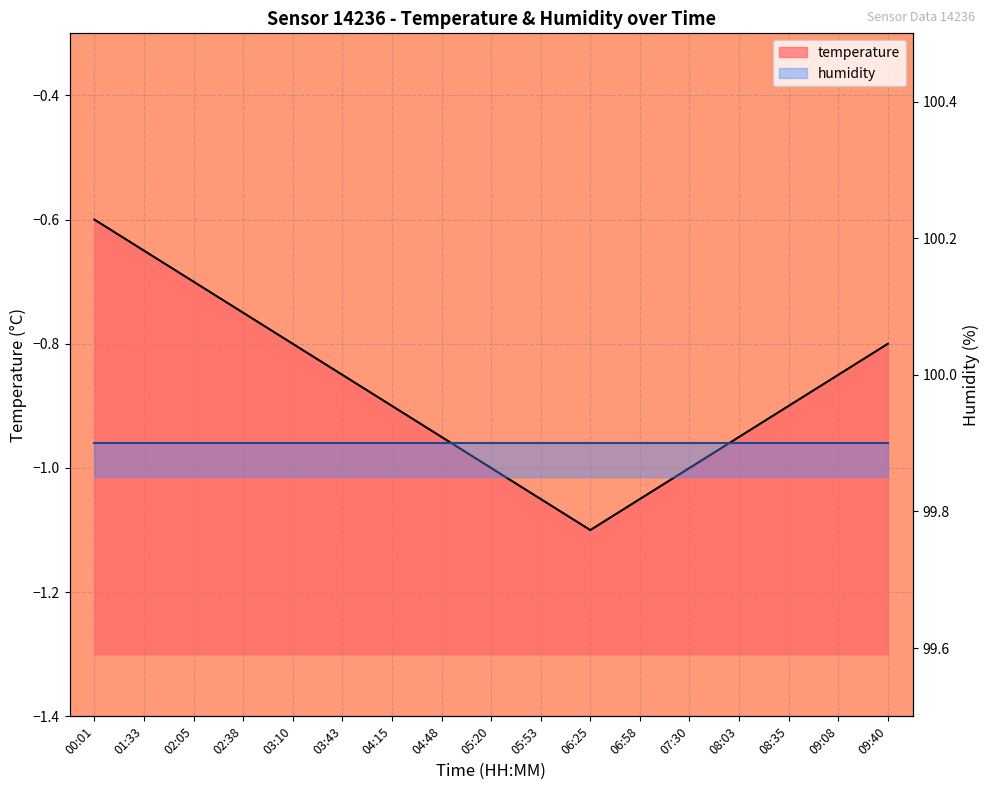

The chart shows a value of -0.8 at 03:43. True or false?

True